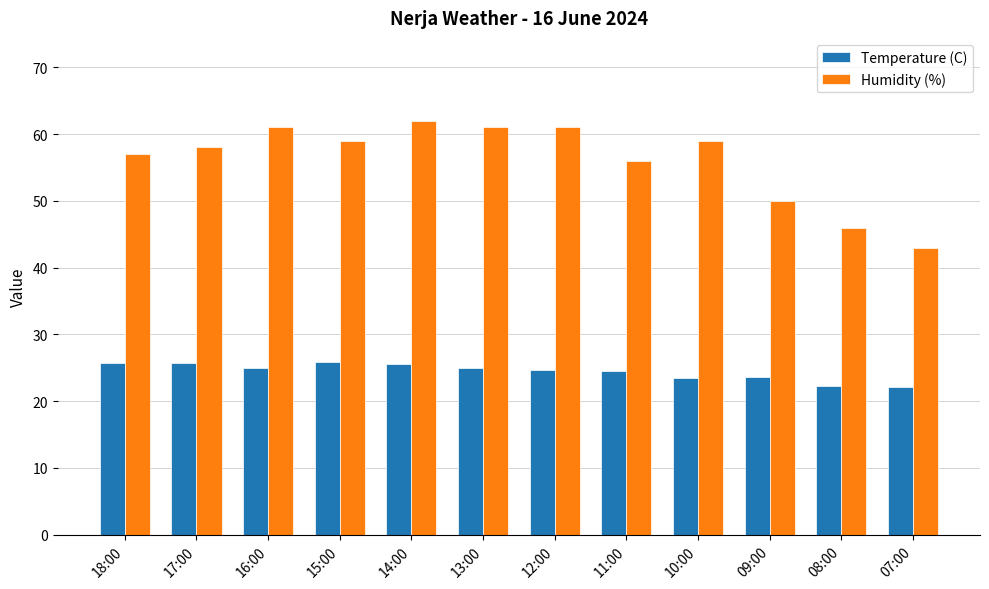

What position from the left is 12:00?

7